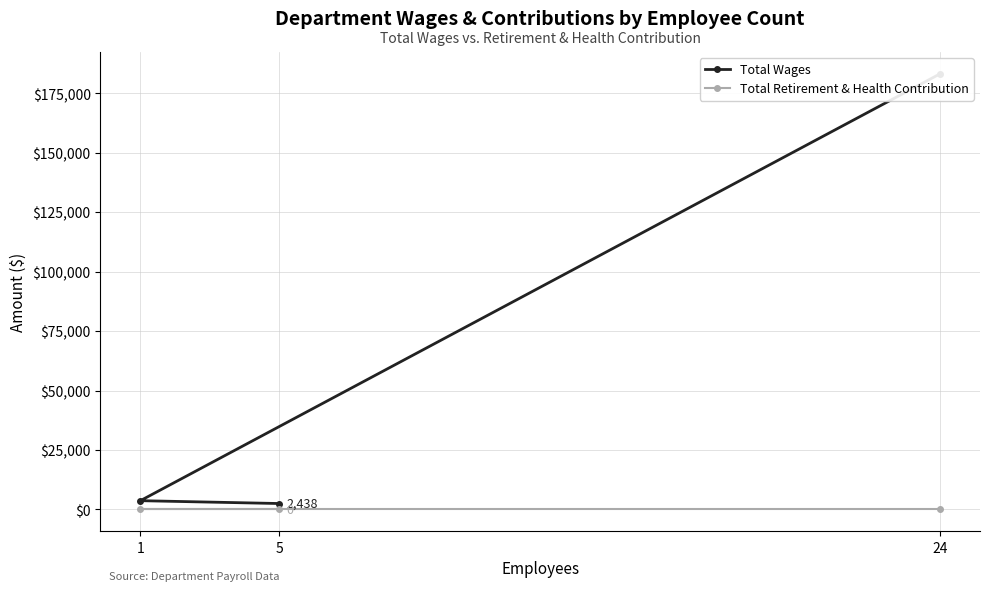

Is it true that Total Wages equals 183261 at 24?

True